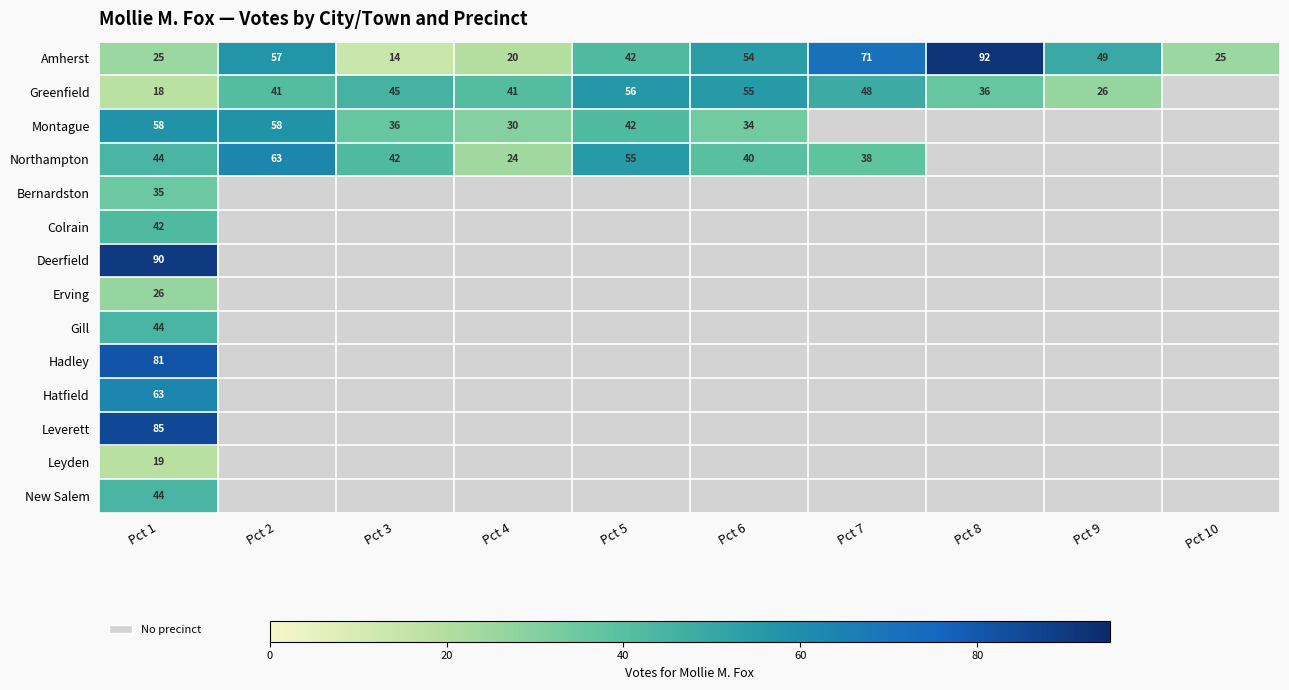

At which label is Amherst closest to 53?

Pct 6